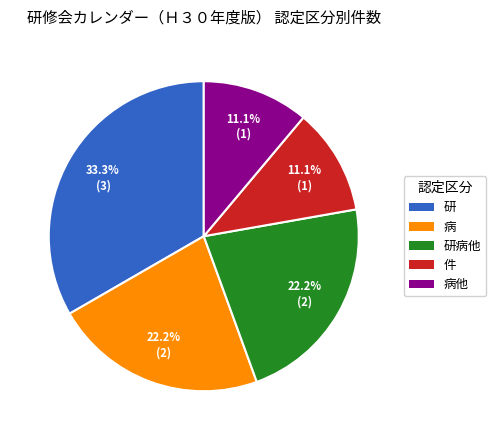

How many segments does this pie chart have?

5